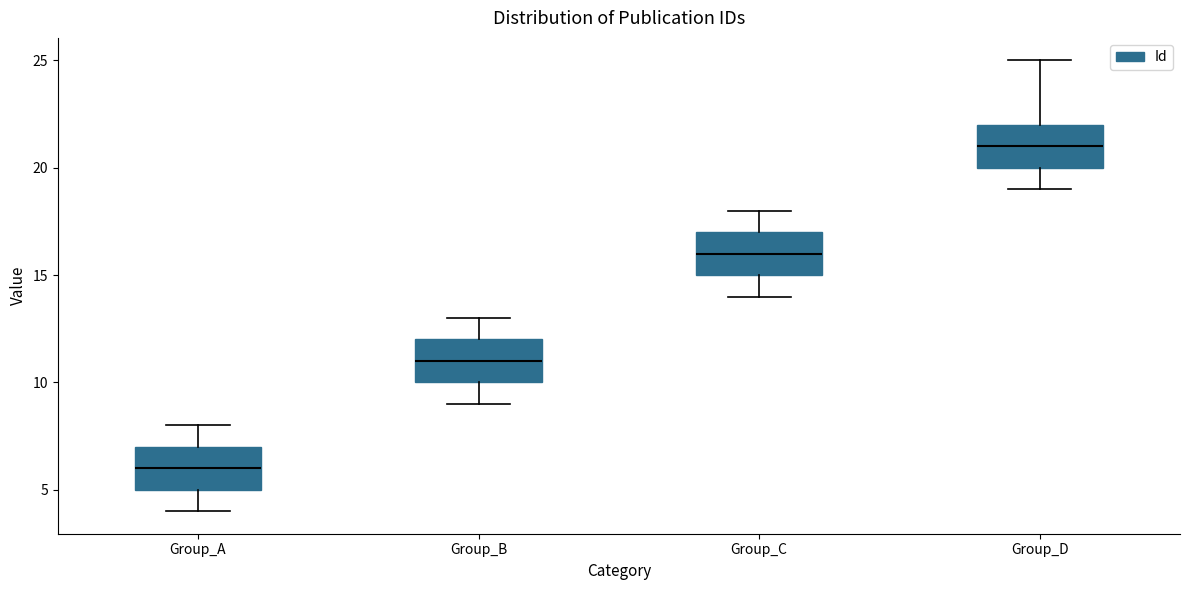

Where does the median line of the box for Group_D sit on the y-axis? The values are not printed on the chart, so give them approximately, as read against the axis.

21